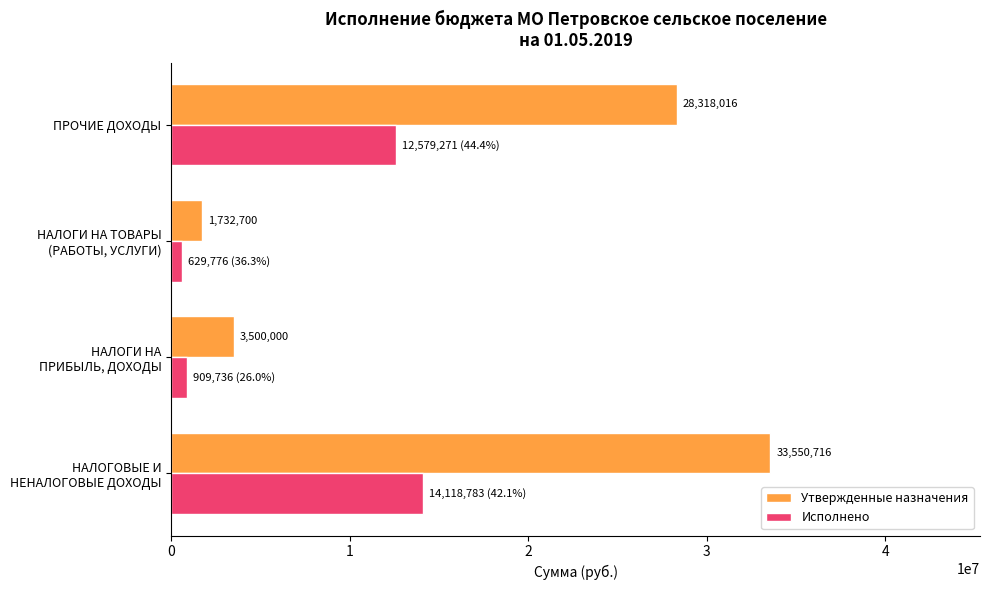

Which series has the largest total across all categories?

Утвержденные назначения